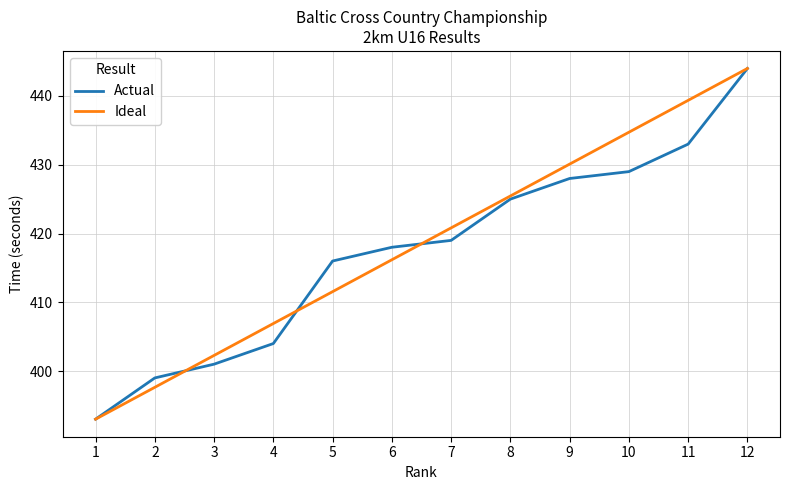

Where is Actual nearest to the value 418?

6